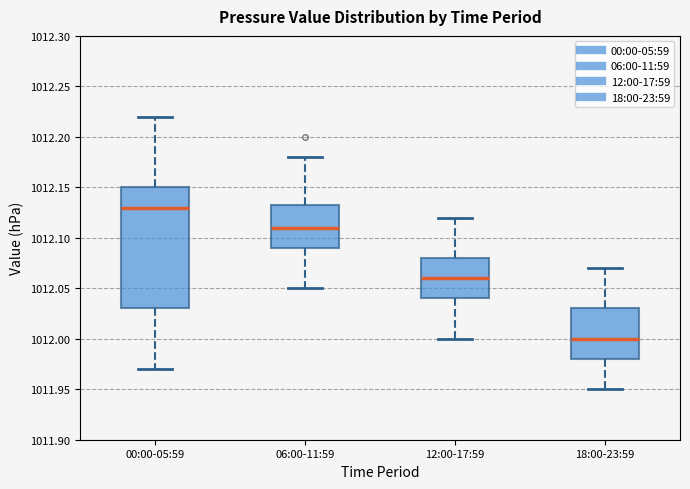

Reading left to right, read every box against the y-axis: the position of its median line, the range the box covers, and the ends of its whiskers. The values are not printed on the chart, so give them approximately, as read against the axis.

00:00-05:59: median 1012.130, box 1012.030 to 1012.150, whiskers 1011.970 to 1012.220
06:00-11:59: median 1012.110, box 1012.090 to 1012.135, whiskers 1012.050 to 1012.180
12:00-17:59: median 1012.060, box 1012.040 to 1012.080, whiskers 1012.000 to 1012.120
18:00-23:59: median 1012.000, box 1011.980 to 1012.030, whiskers 1011.950 to 1012.070